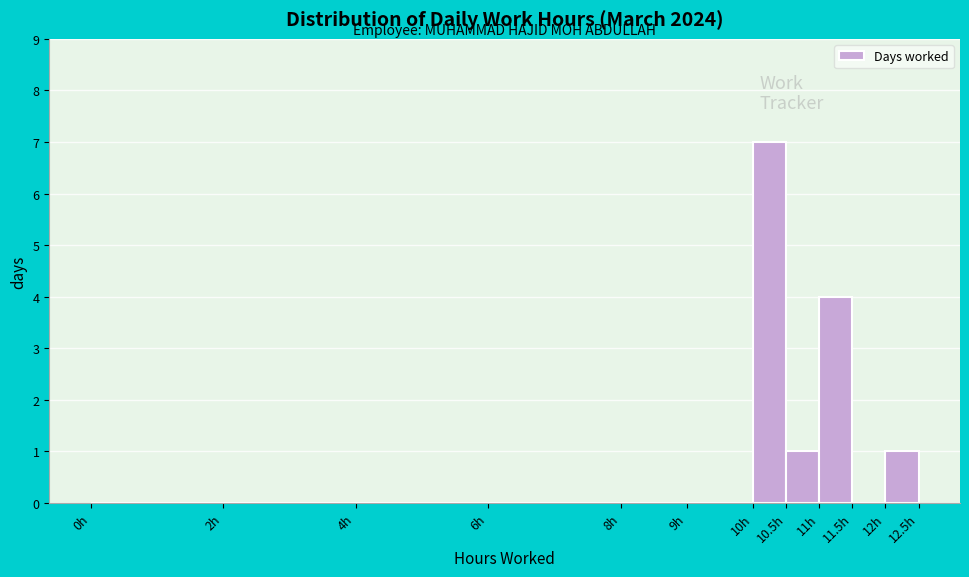

What is the height of the bar covering 12.0 to 12.5 on the x-axis? The values are not printed on the chart, so give them approximately, as read against the axis.

1